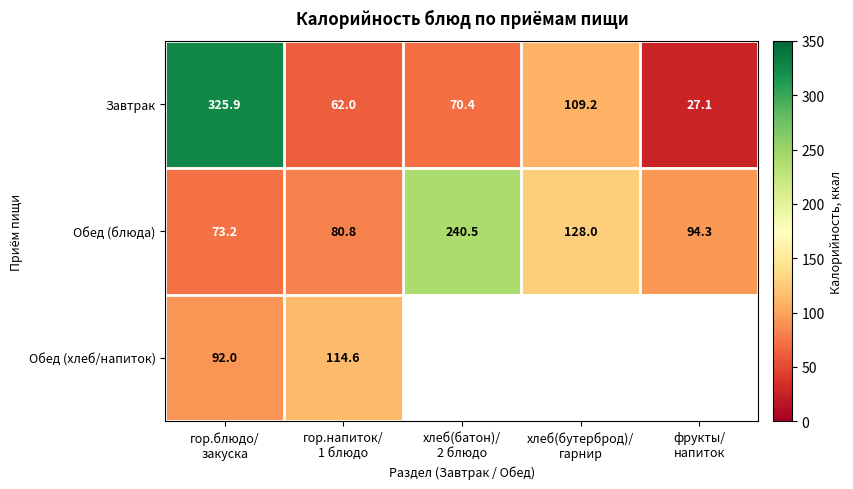

What is the difference between the maximum and second lowest values in the Завтрак series?

263.9